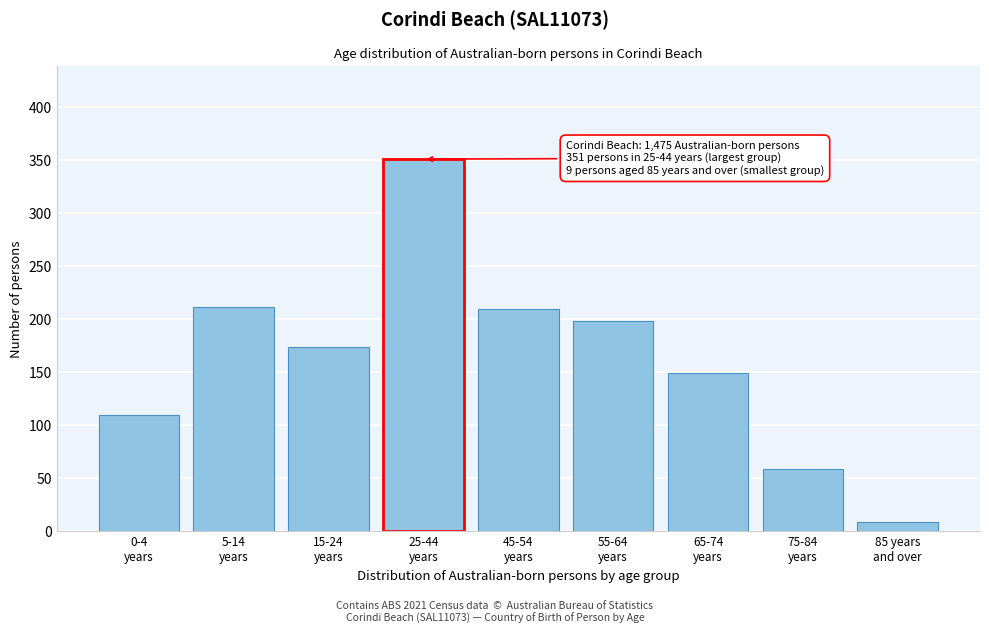

Reading right to left, extract all data points from this chart.

9	59	149	198	210	351	174	212	110